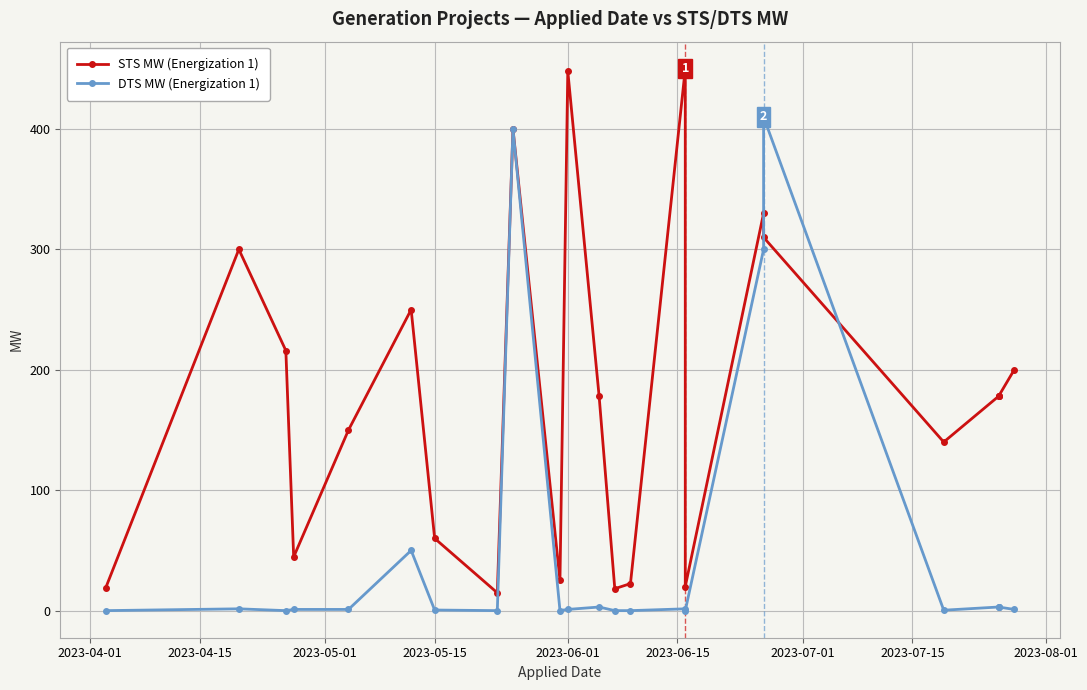

After their last crossing, which series has the higher values: DTS MW (Energization 1) or STS MW (Energization 1)?

STS MW (Energization 1)